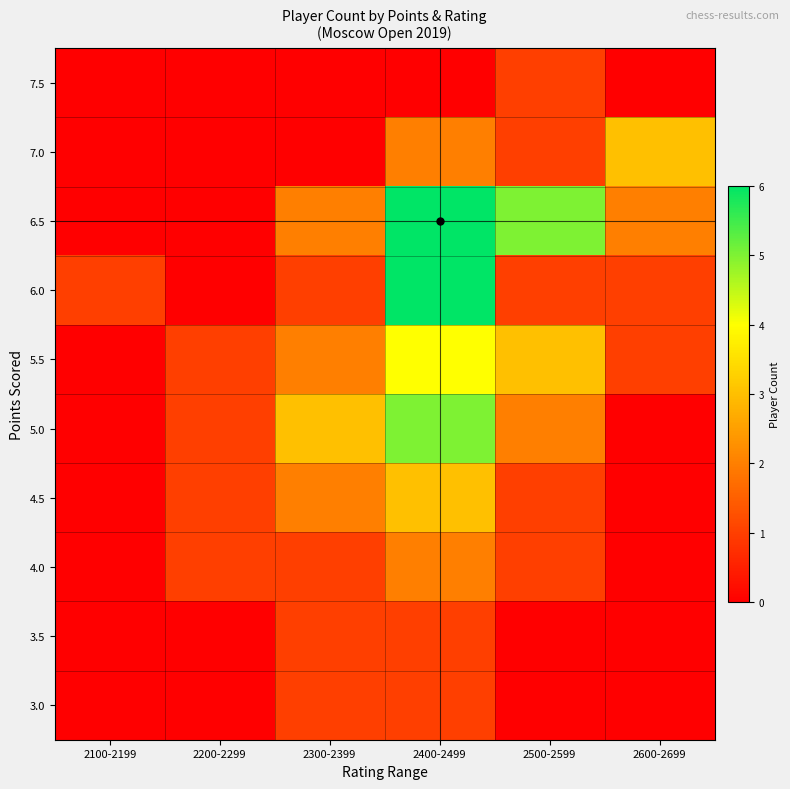

At how many categories does at least one series exceed 3?

2